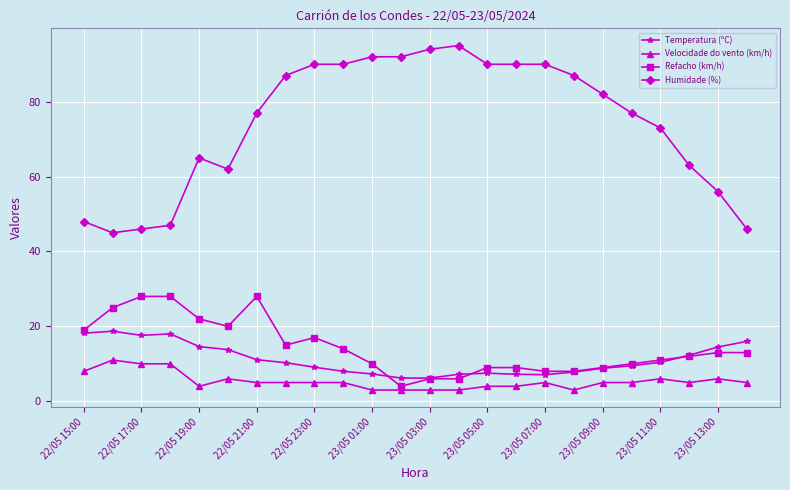

What is the maximum value shown in the chart?

95.0